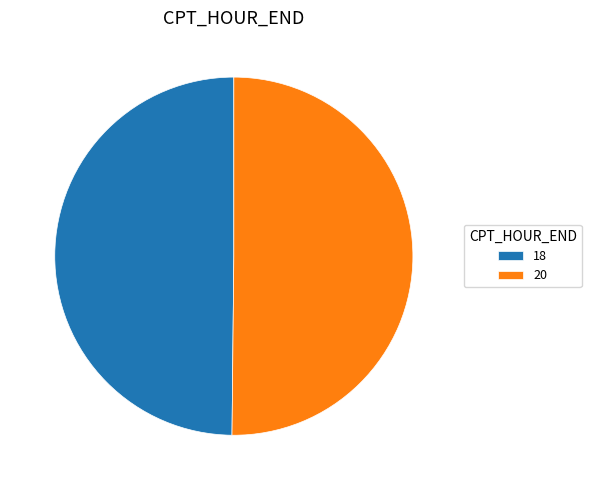

Approximately how many times larger is the value at 20 compared to 18?

1.0